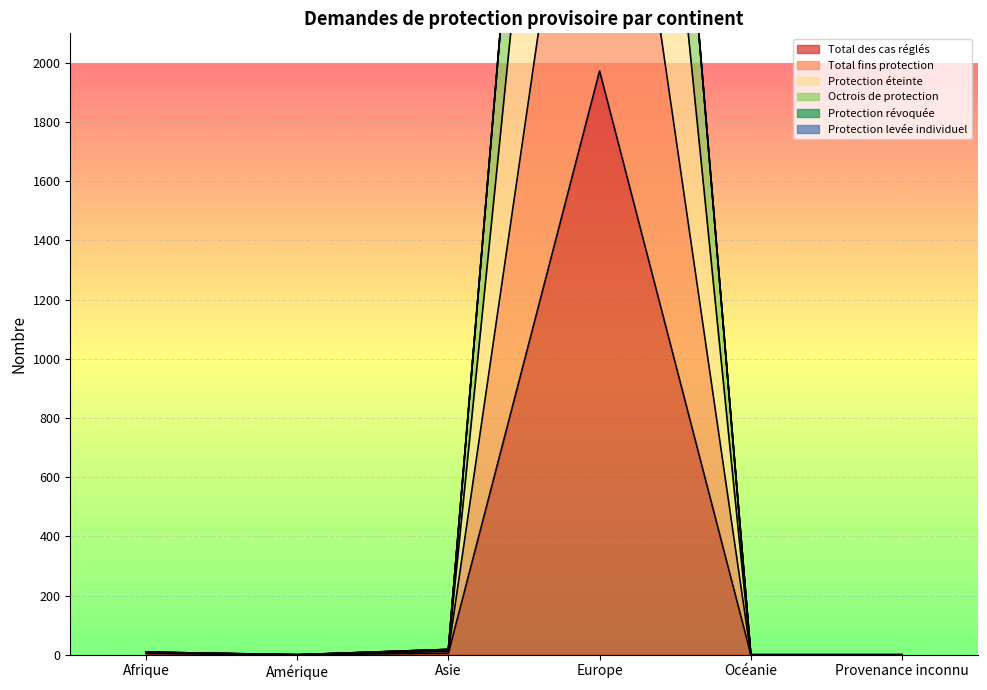

The Protection éteinte series shows 0 at Amérique. True or false?

True